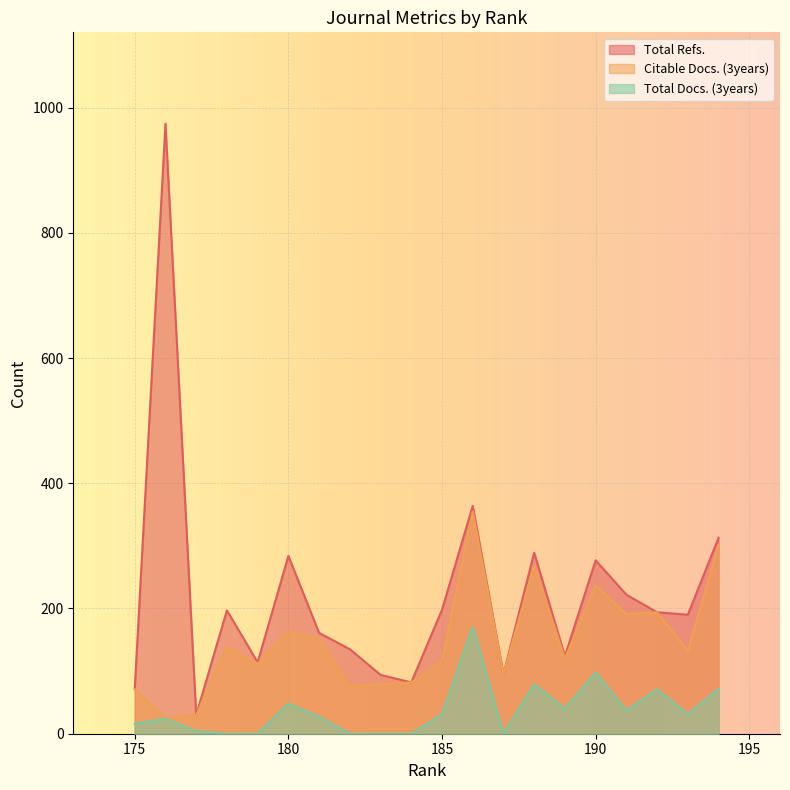

At which label does Citable Docs. (3years) reach its minimum?

176